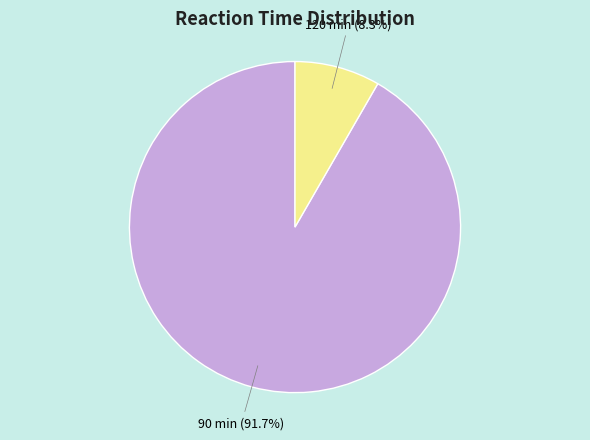

Does 120 min account for over 50% of the chart?

No